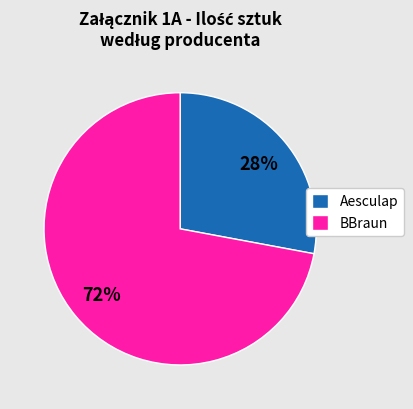

Which category has the biggest portion of the pie?

BBraun